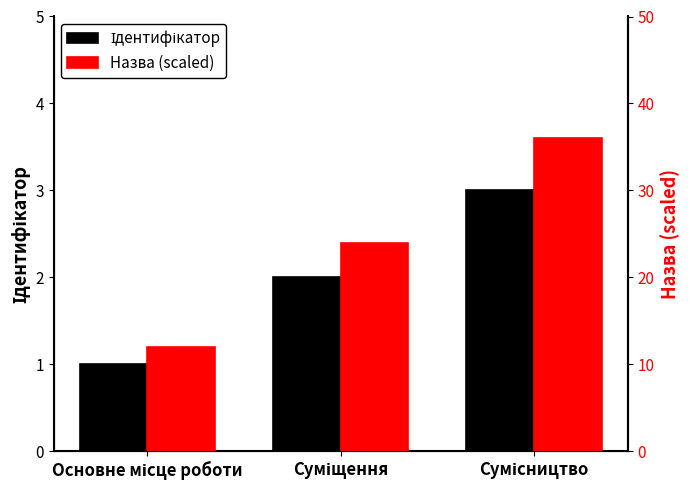

Rank the categories by Назва (scaled) value from highest to lowest.

Сумісництво, Суміщення, Основне місце роботи